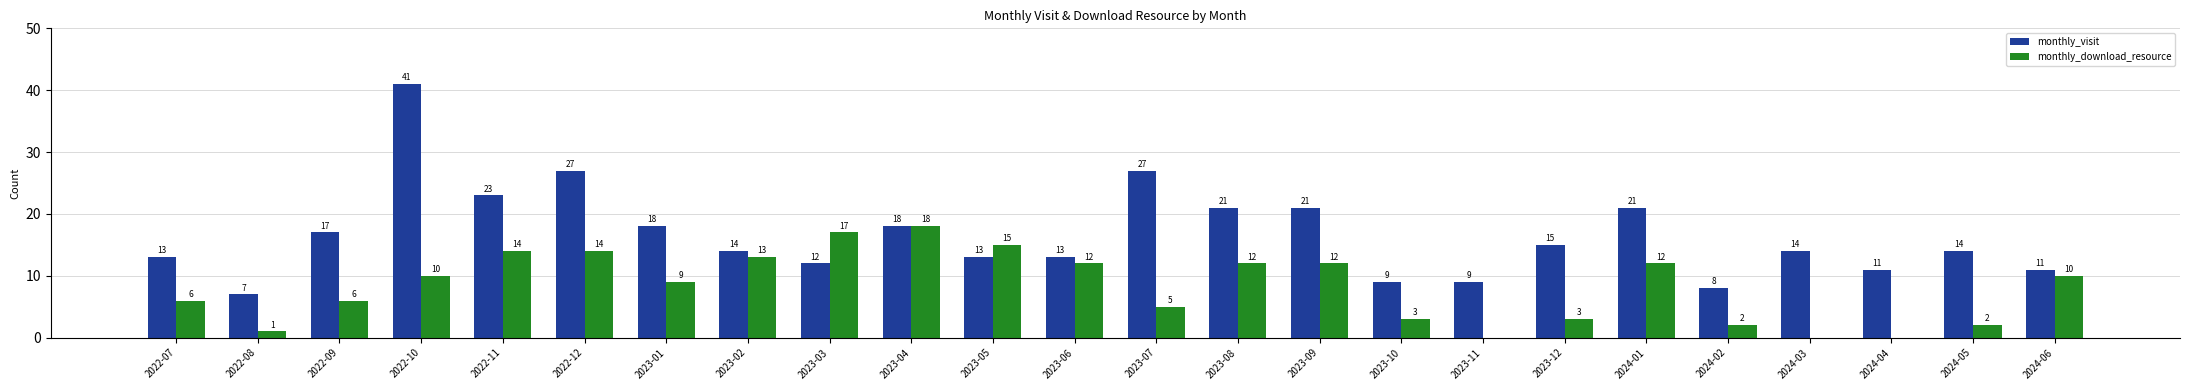

Reading left to right, what are all the values shown in this chart?

monthly_visit: 2022-07=13	2022-08=7	2022-09=17	2022-10=41	2022-11=23	2022-12=27	2023-01=18	2023-02=14	2023-03=12	2023-04=18	2023-05=13	2023-06=13	2023-07=27	2023-08=21	2023-09=21	2023-10=9	2023-11=9	2023-12=15	2024-01=21	2024-02=8	2024-03=14	2024-04=11	2024-05=14	2024-06=11
monthly_download_resource: 2022-07=6	2022-08=1	2022-09=6	2022-10=10	2022-11=14	2022-12=14	2023-01=9	2023-02=13	2023-03=17	2023-04=18	2023-05=15	2023-06=12	2023-07=5	2023-08=12	2023-09=12	2023-10=3	2023-11=0	2023-12=3	2024-01=12	2024-02=2	2024-03=0	2024-04=0	2024-05=2	2024-06=10